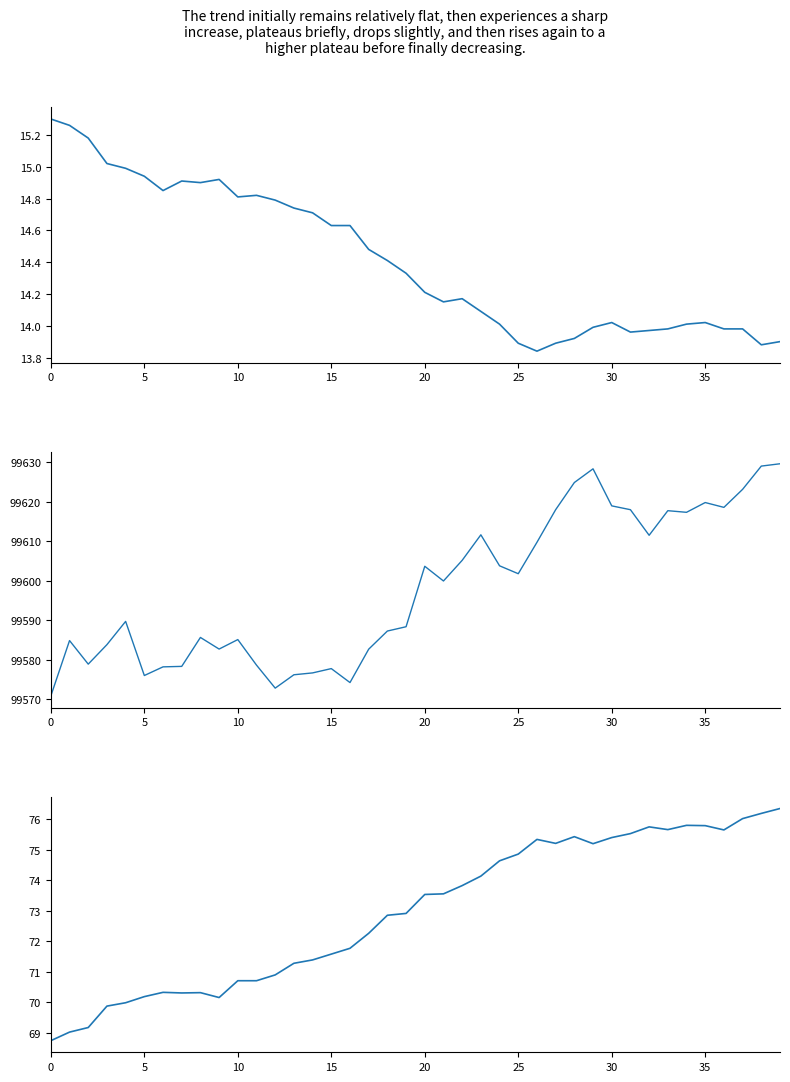

At which category does the chart reach its peak across all series?

39